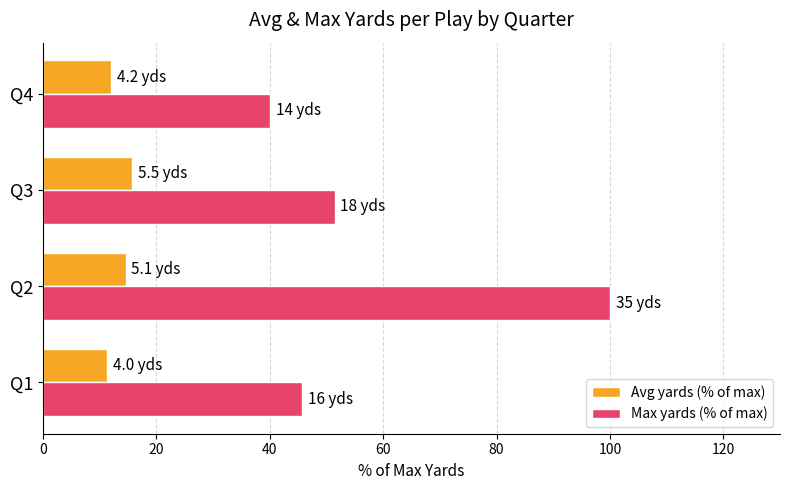

Which series has the widest spread of values?

Max yards (% of max)